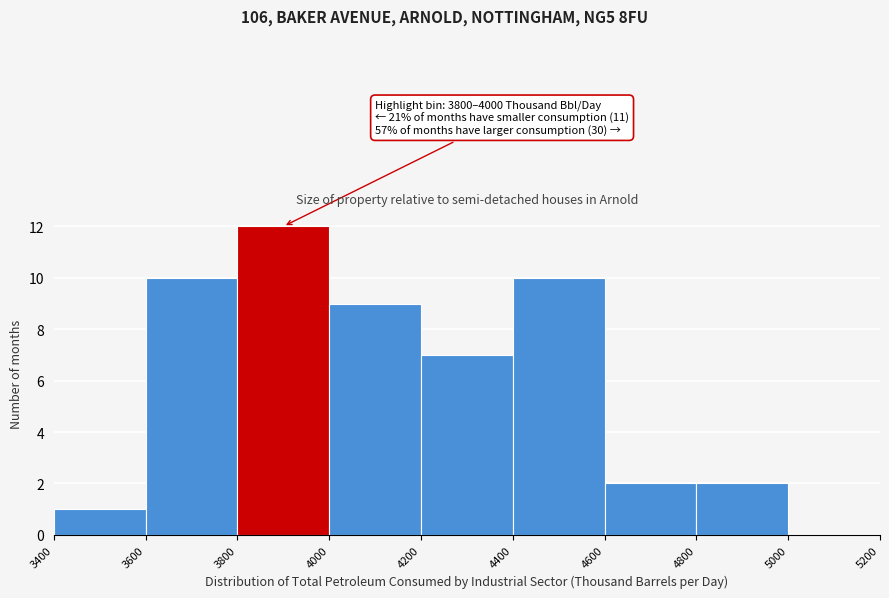

Which range on the x-axis has the tallest bar?

3800 to 4000